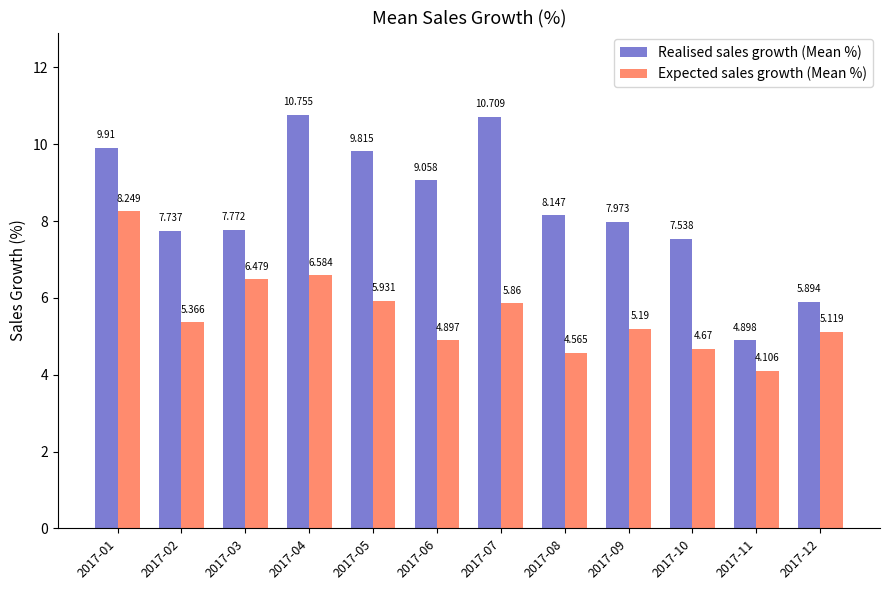

List the series in order of their peak value, highest first.

Realised sales growth (Mean %), Expected sales growth (Mean %)